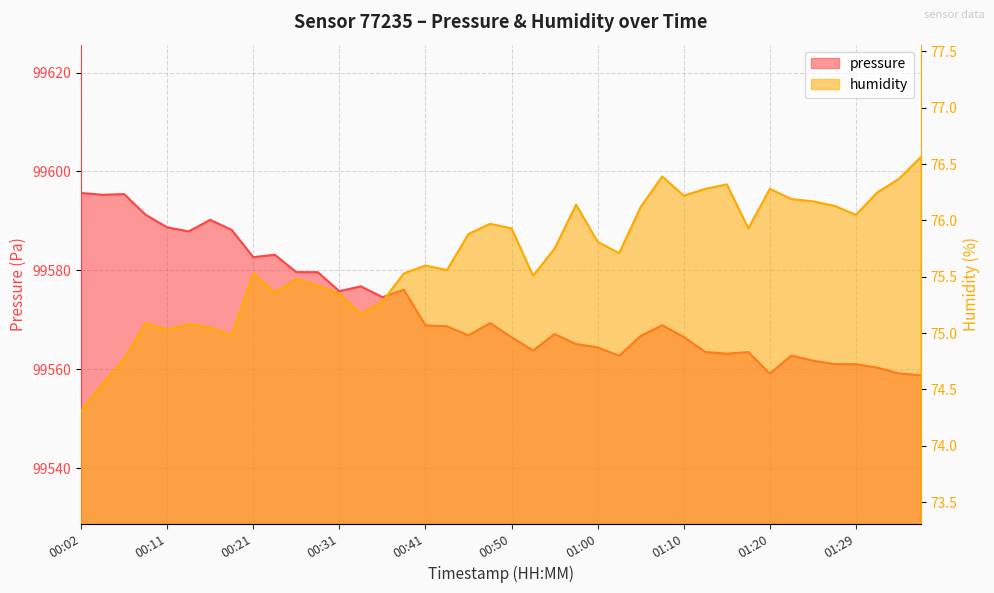

What is the minimum value shown in the chart?

74.3